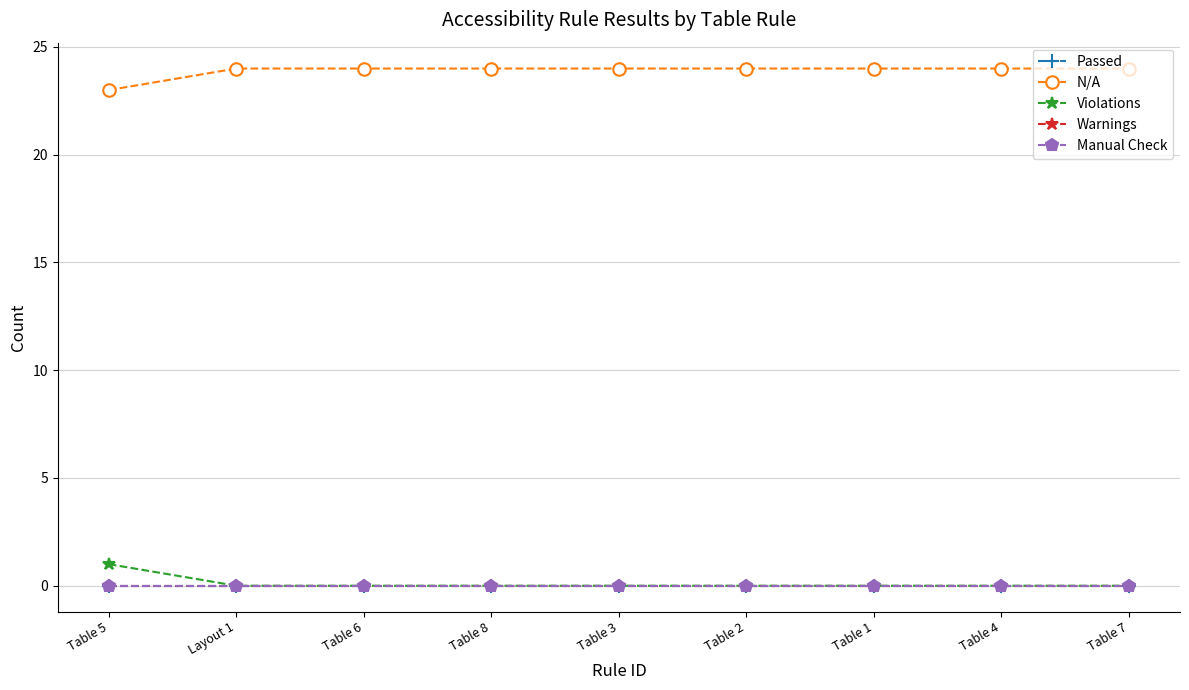

What is the total value across all series at Table 5?

24